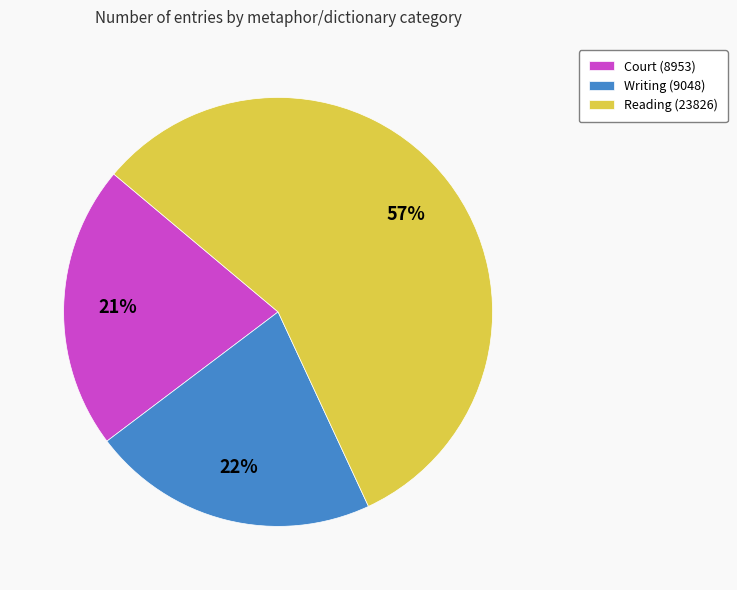

Between Reading (23826) and Court (8953), which is larger?

Reading (23826)